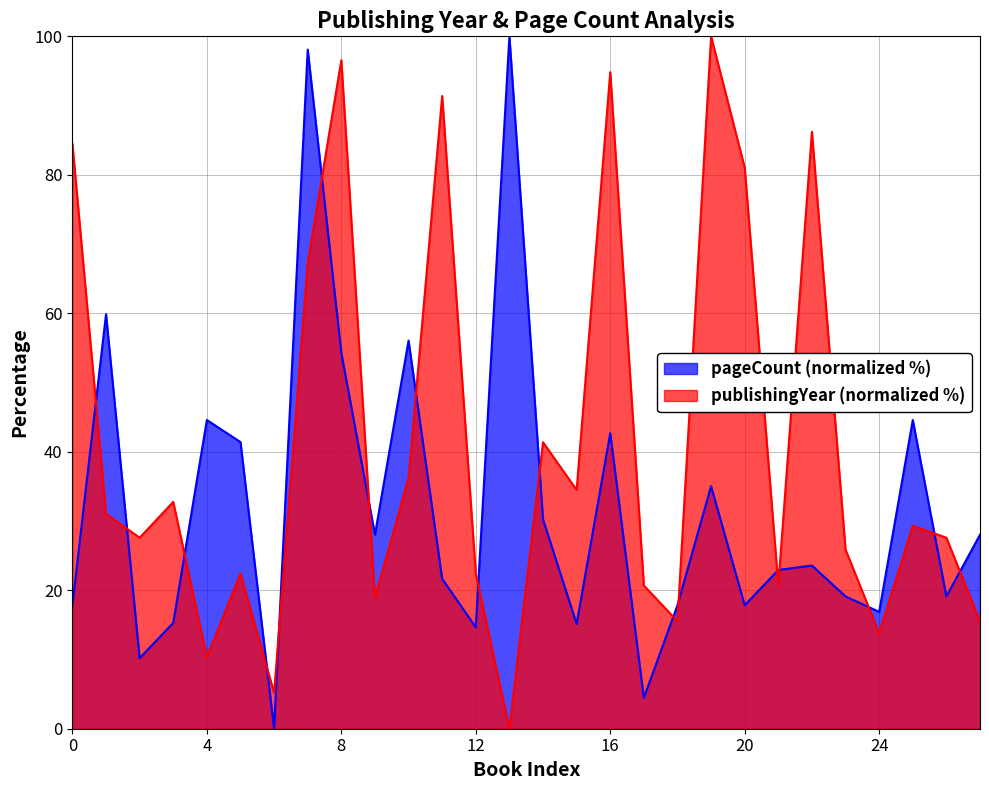

Which series ends up on top after the final intersection of pageCount and publishingYear?

pageCount